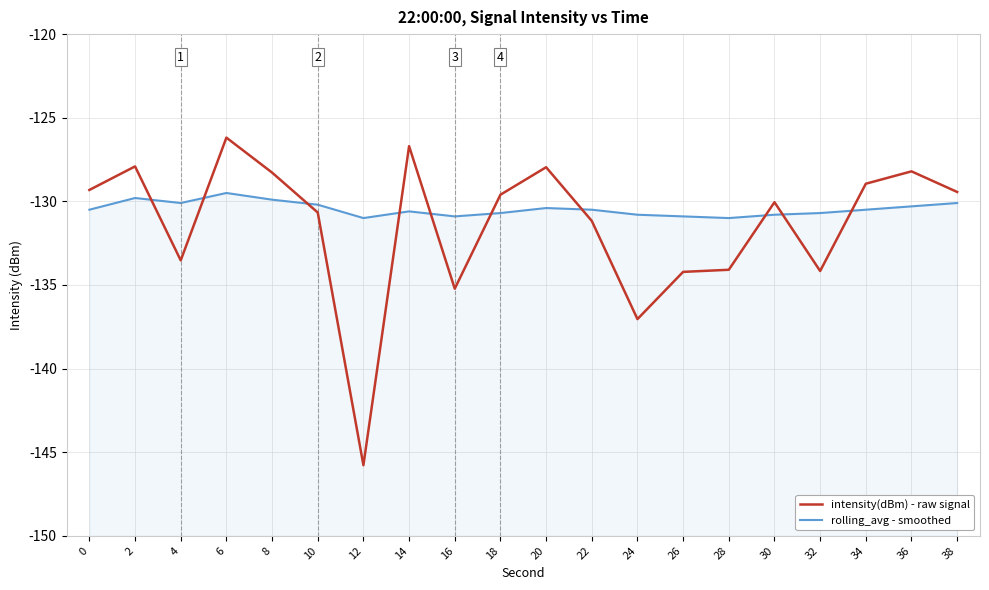

How many lines are shown in the chart?

2